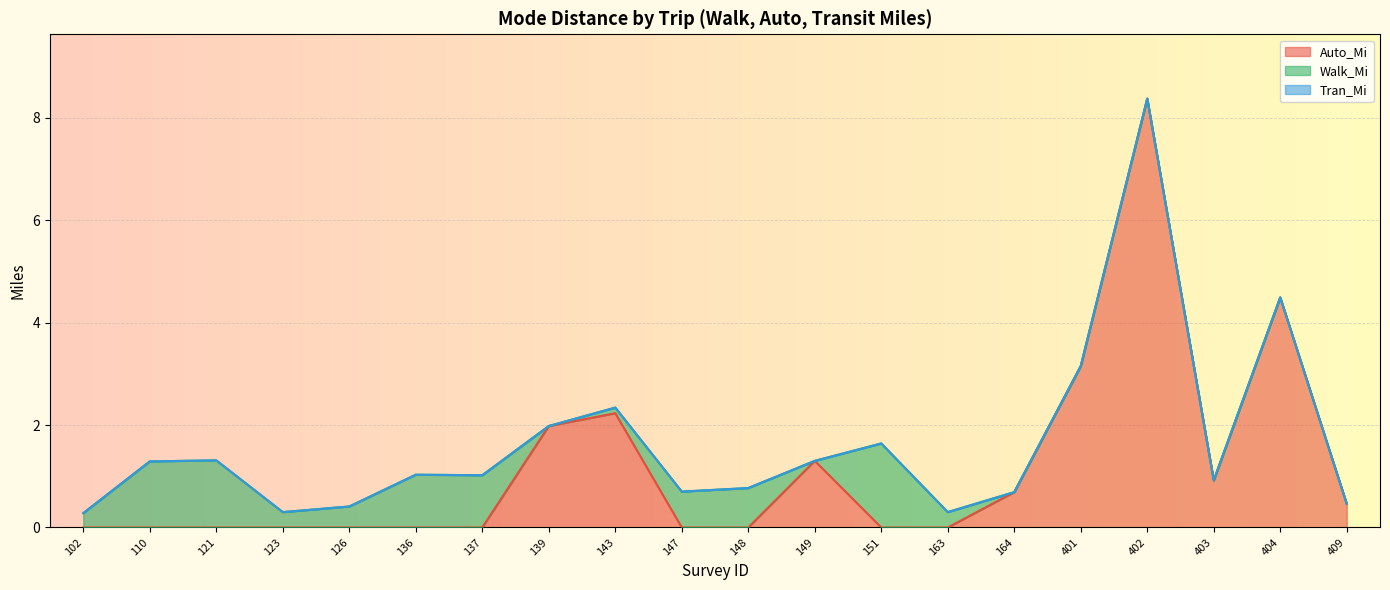

Which category has the highest value in the Auto_Mi series?

402